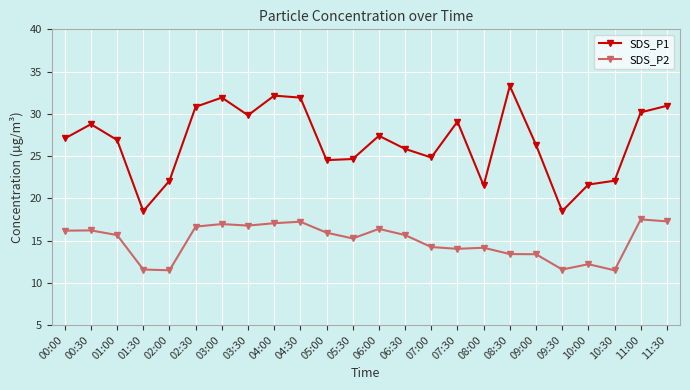

What is the total value across all series at 03:00?

48.9